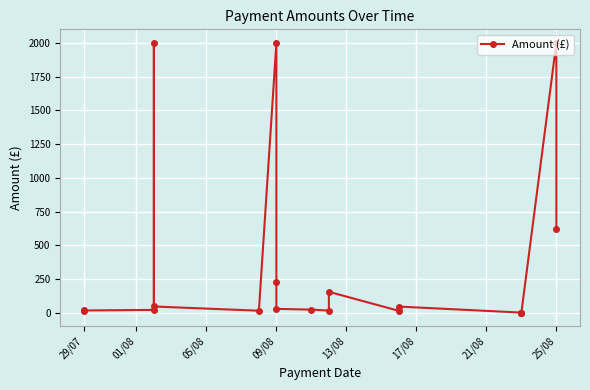

Does the chart display data point markers on the line(s)?

Yes